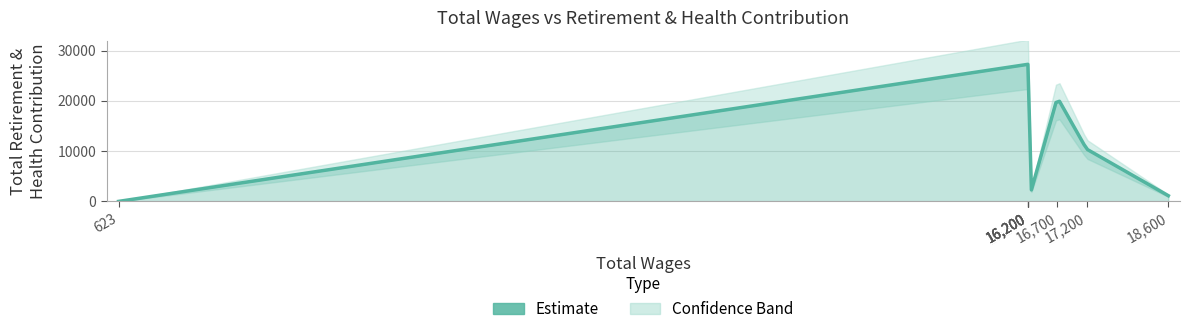

What is the difference between the maximum and minimum values?

27288